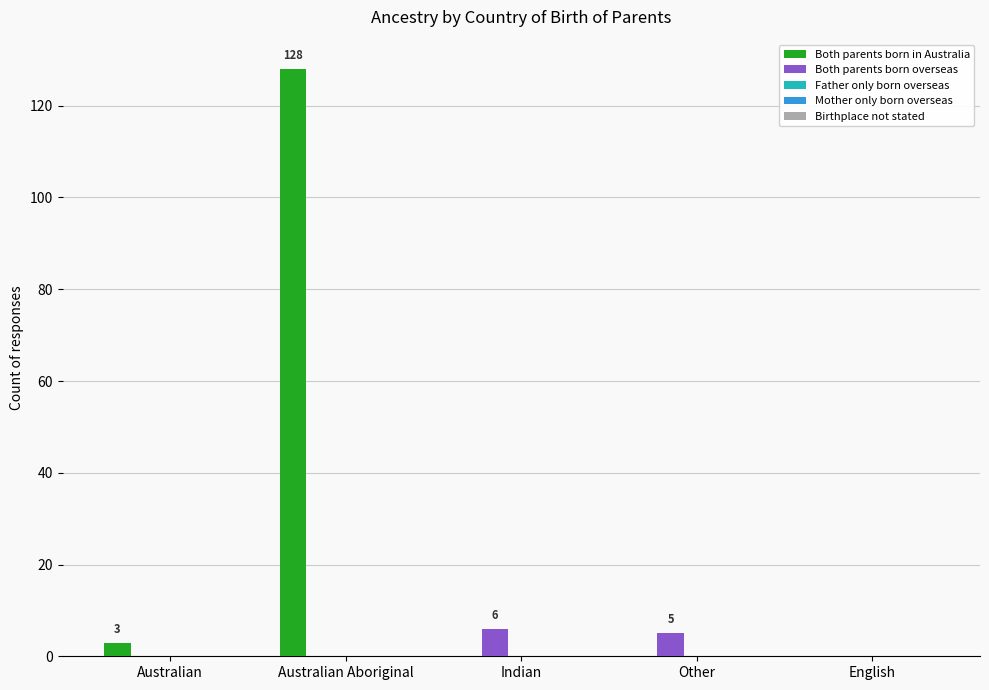

How many categories are shown in the chart?

5